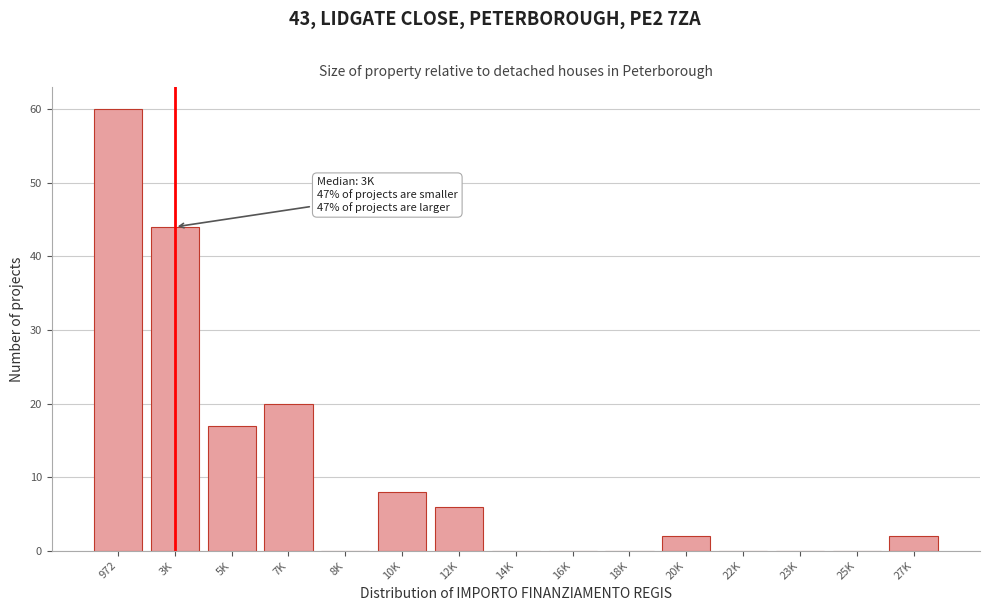

Reading left to right, list all the values displayed in this chart.

972=60	3K=44	5K=17	7K=20	8K=0	10K=8	12K=6	14K=0	16K=0	18K=0	20K=2	22K=0	23K=0	25K=0	27K=2